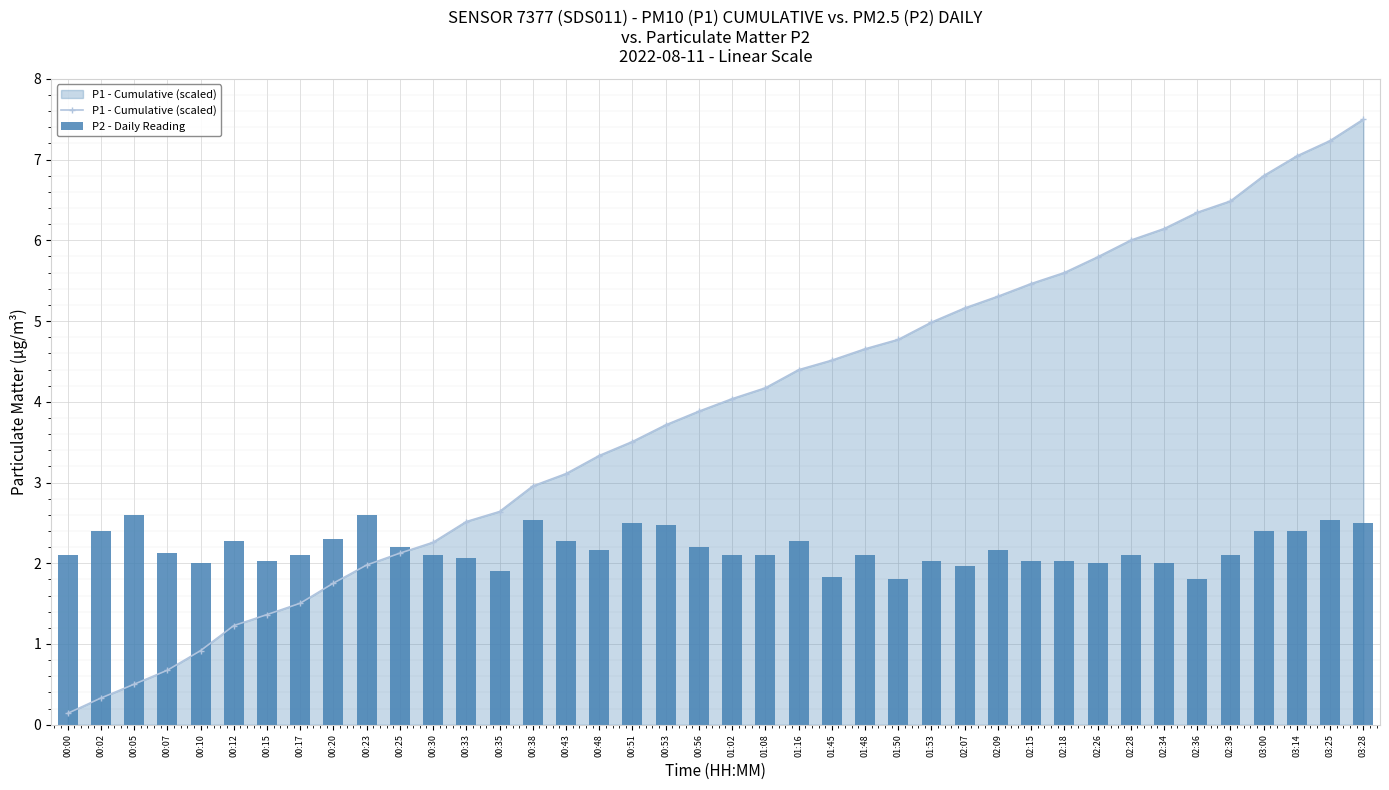

At which category does the chart reach its peak across all series?

03:28